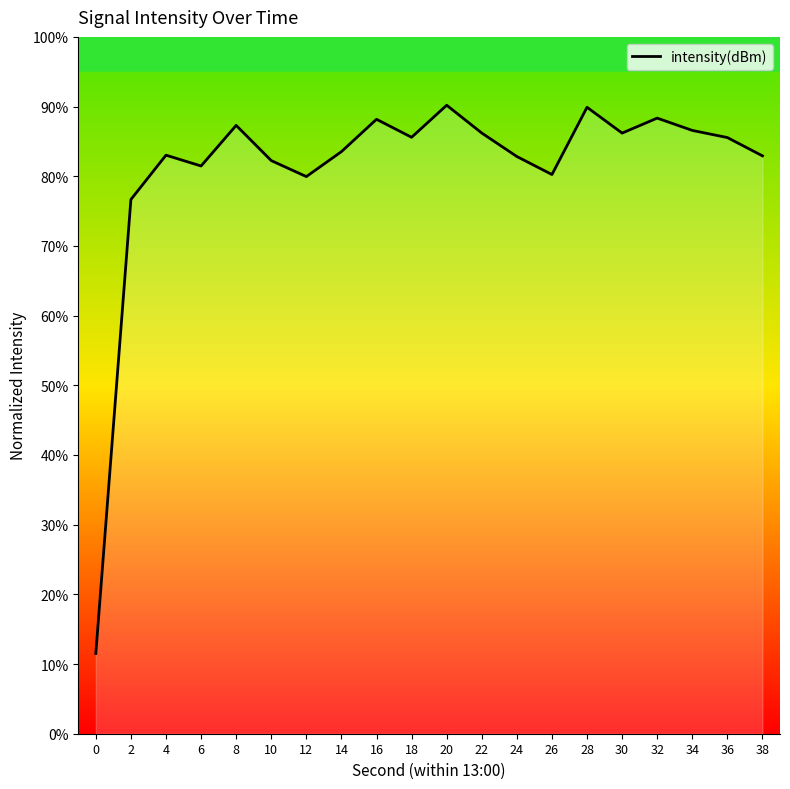

How many series are shown in this chart?

1